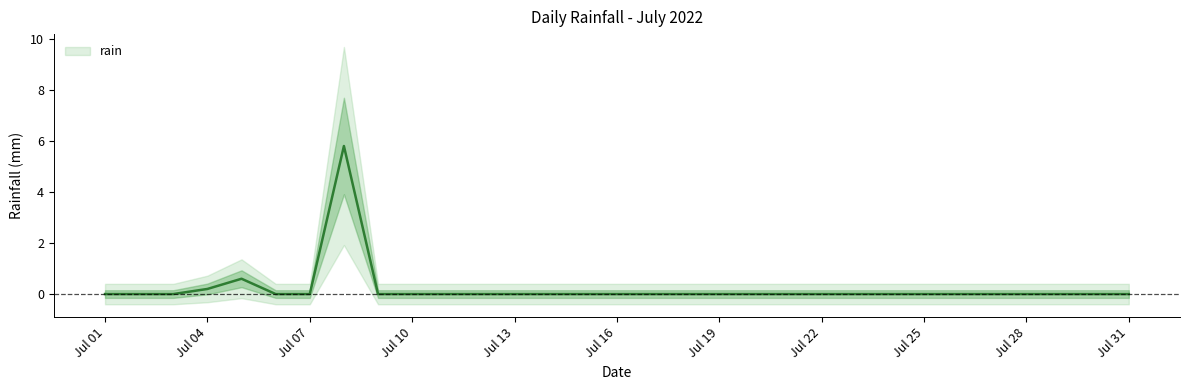

Rank the categories by value from highest to lowest.

2022-07-08, 2022-07-05, 2022-07-04, 2022-07-01, 2022-07-02, 2022-07-03, 2022-07-06, 2022-07-07, 2022-07-09, 2022-07-10, 2022-07-11, 2022-07-12, 2022-07-13, 2022-07-14, 2022-07-15, 2022-07-16, 2022-07-17, 2022-07-18, 2022-07-19, 2022-07-20, 2022-07-21, 2022-07-22, 2022-07-23, 2022-07-24, 2022-07-25, 2022-07-26, 2022-07-27, 2022-07-28, 2022-07-29, 2022-07-30, 2022-07-31